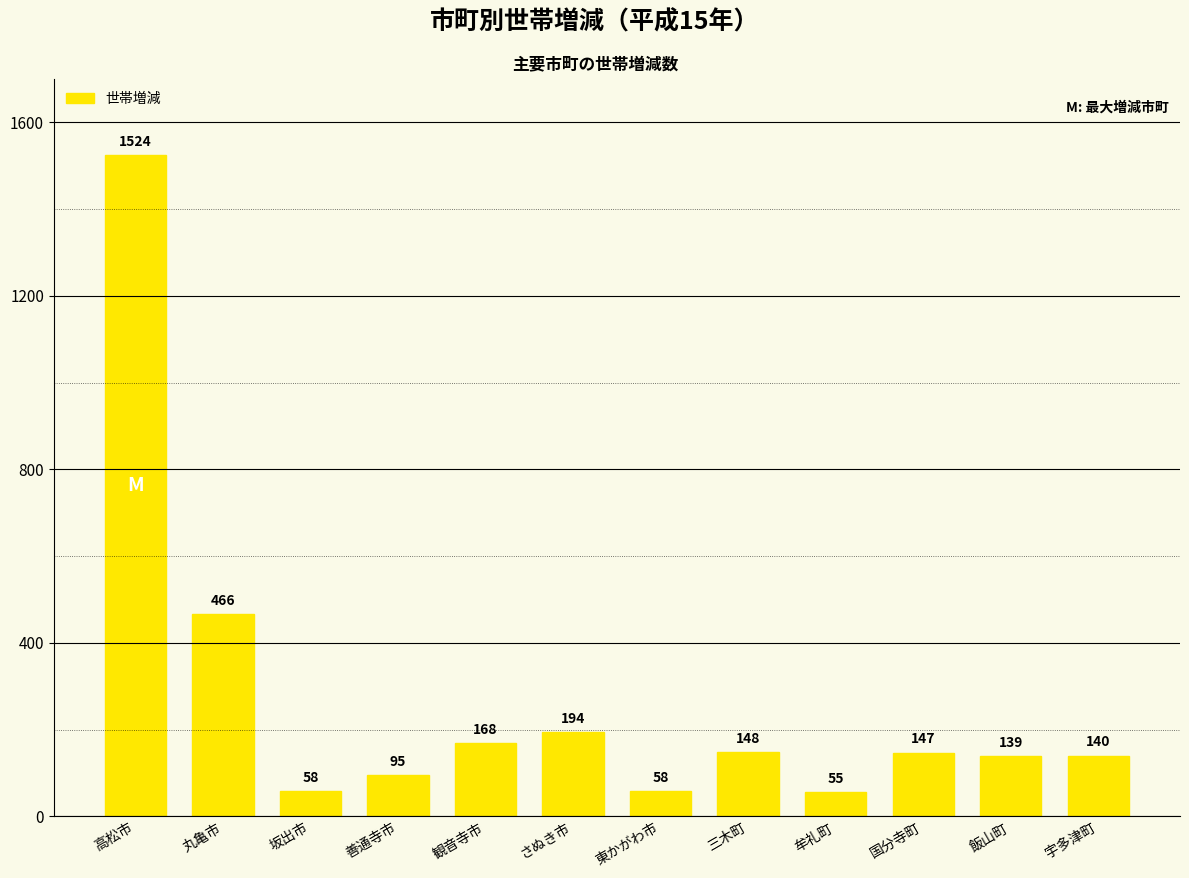

What is the change in value from 善通寺市 to 牟礼町?

-40